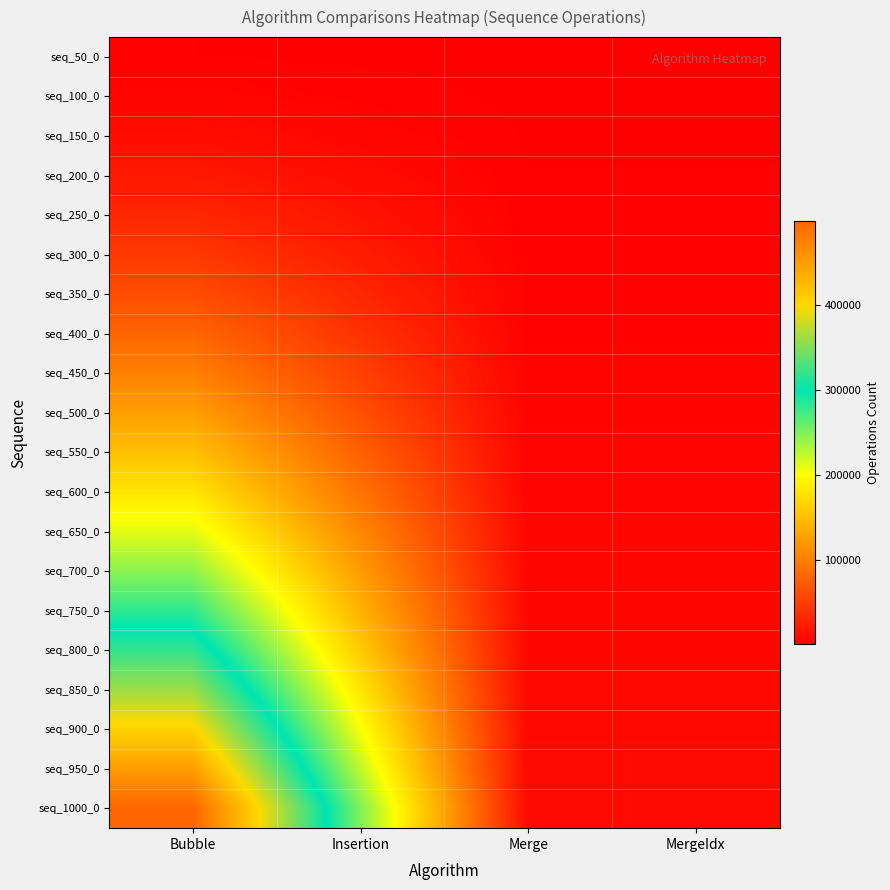

At MergeIdx, list the series in order from smallest to largest.

seq_50_0, seq_100_0, seq_150_0, seq_200_0, seq_250_0, seq_300_0, seq_350_0, seq_400_0, seq_450_0, seq_500_0, seq_550_0, seq_600_0, seq_650_0, seq_700_0, seq_750_0, seq_800_0, seq_850_0, seq_900_0, seq_950_0, seq_1000_0